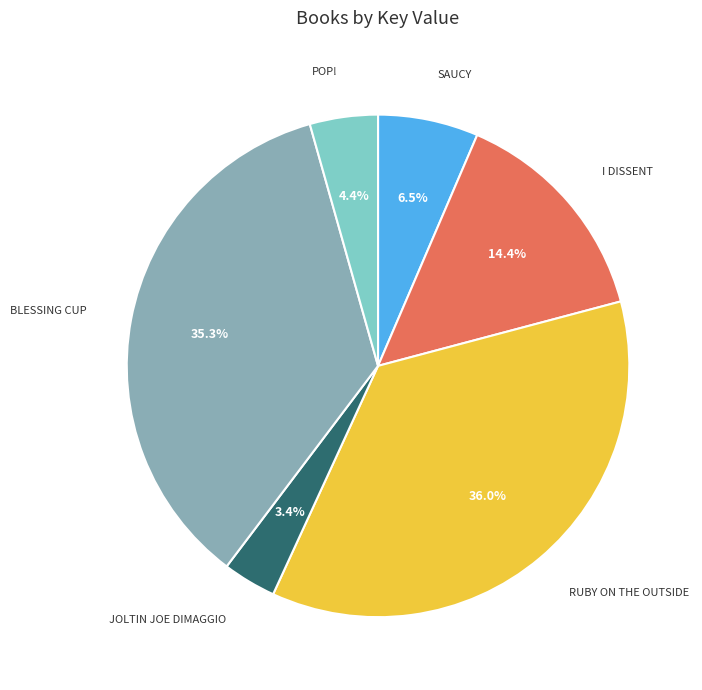

To the nearest percent, what is the average slice percentage?

17%